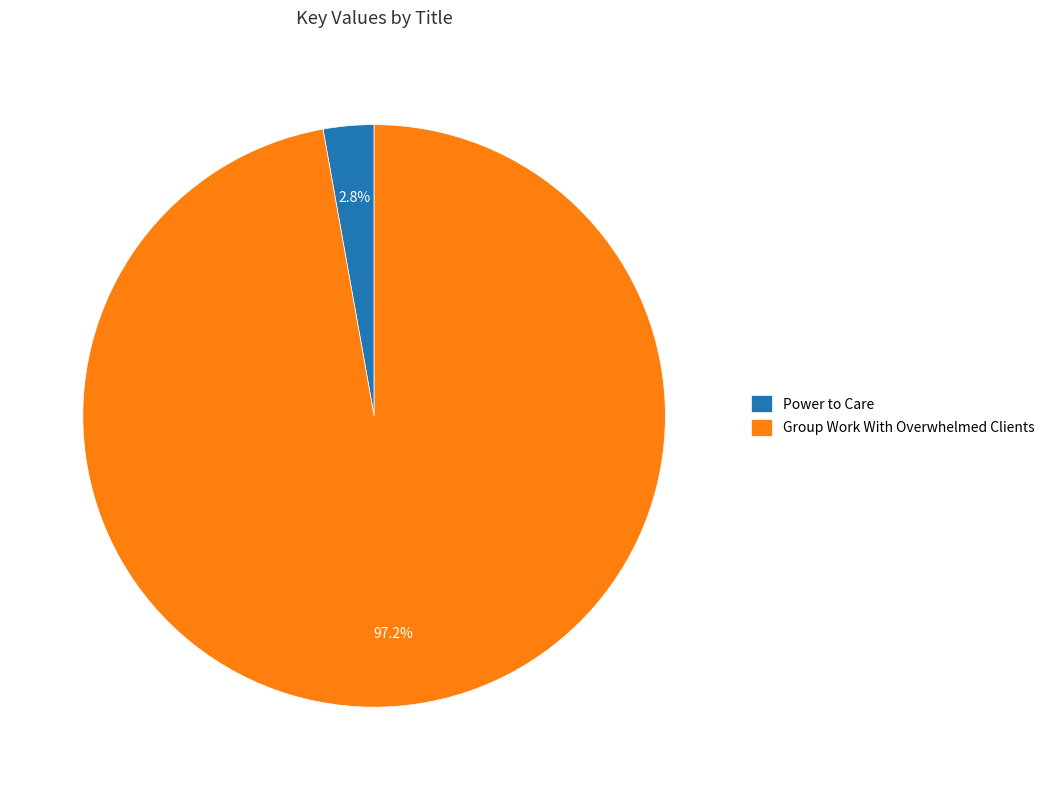

The Group Work With Overwhelmed Clients slice represents 97% of the pie. True or false?

True